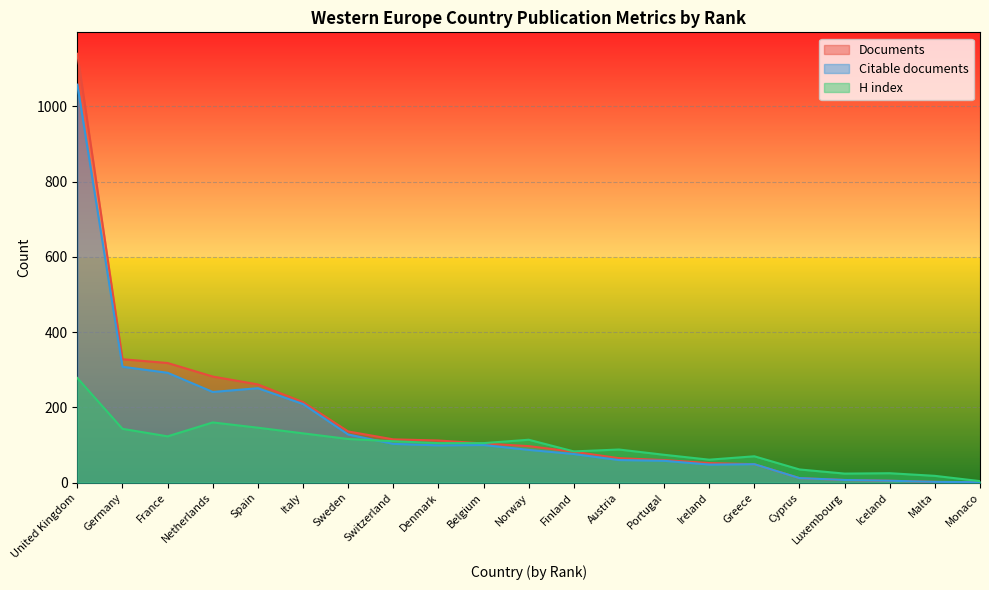

How many lines are shown in the chart?

3